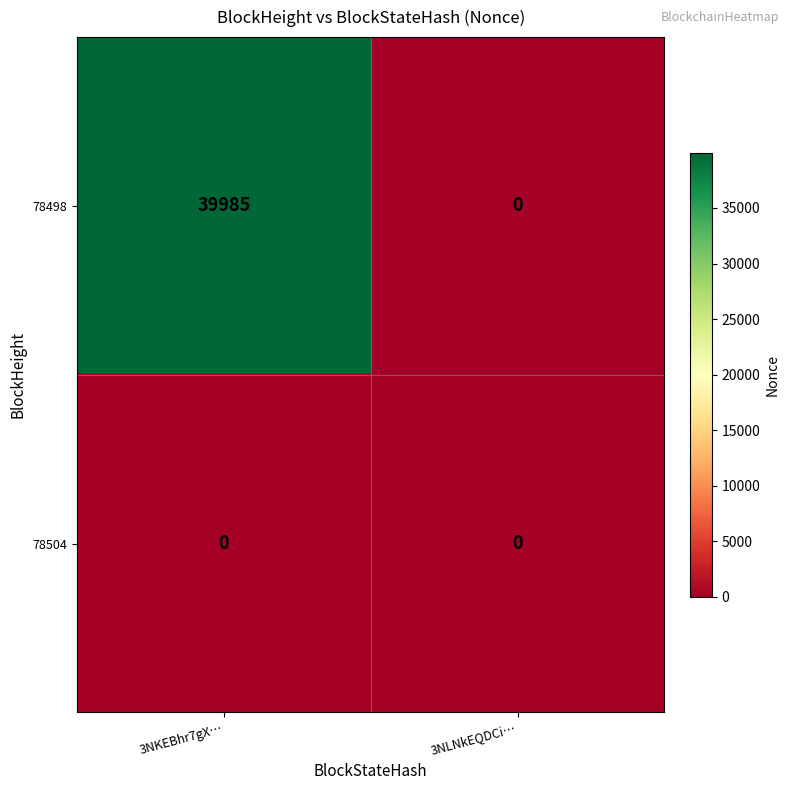

Reading right to left, extract all data points from this chart.

78498: 3NLNkEQDCi…=0	3NKEBhr7gX…=39985
78504: 3NLNkEQDCi…=0	3NKEBhr7gX…=0